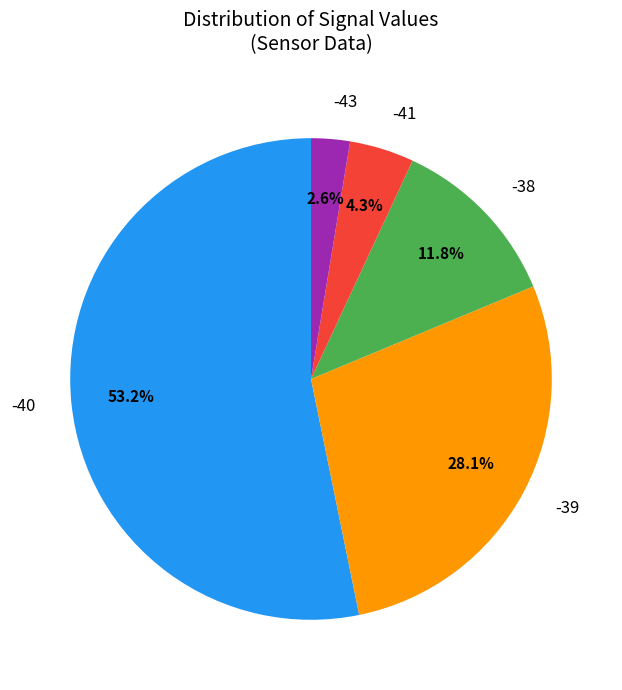

Rank the categories by value from highest to lowest.

-40, -39, -38, -41, -43